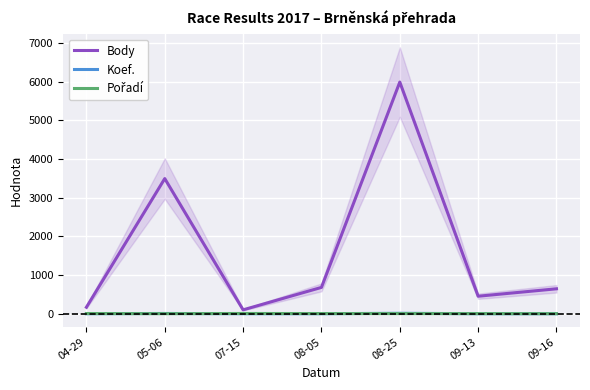

What is the value of the Koef. point at the 7th from the left?

1